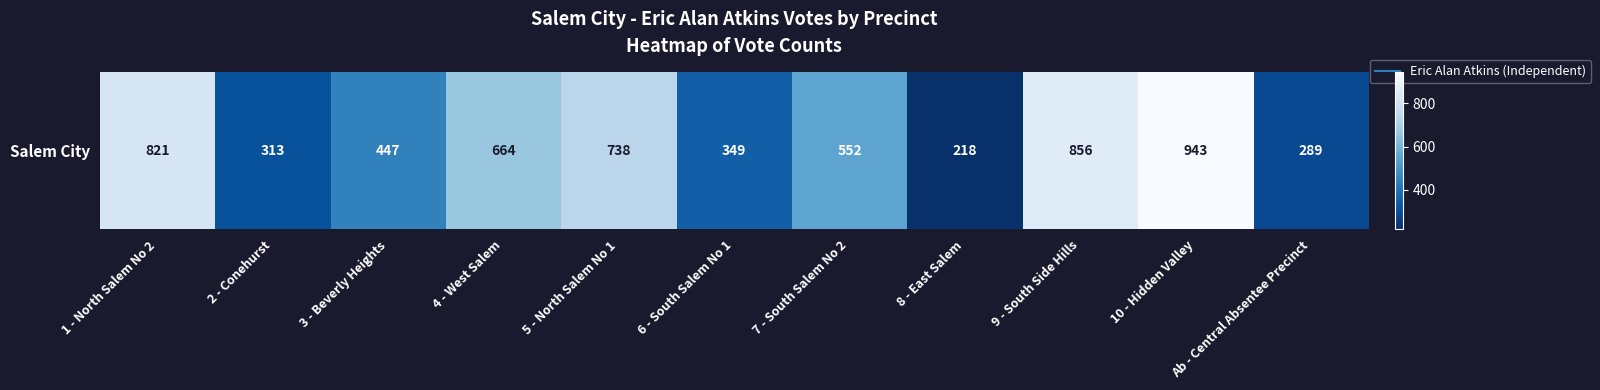

Which label corresponds to the smallest value in the chart?

8 - East Salem